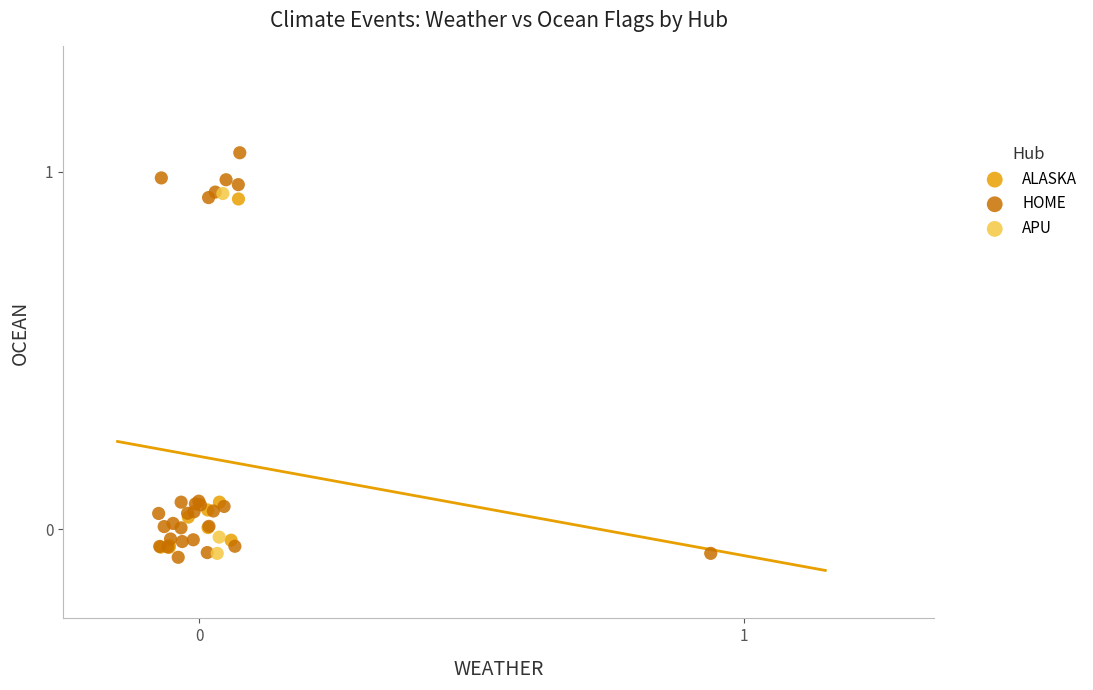

Which series contains the highest Y value?

HOME